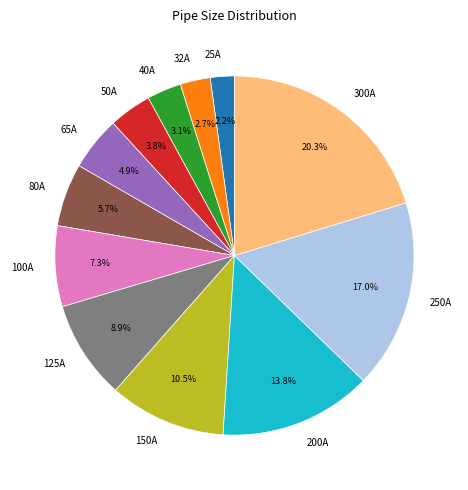

The 300A slice represents 34% of the pie. True or false?

False